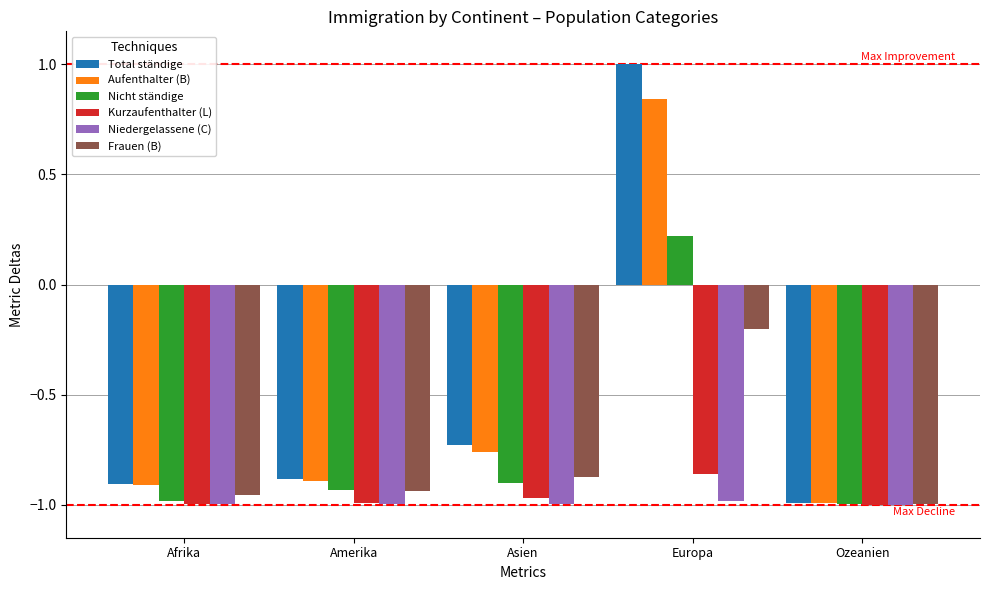

How many Total ständige values are between 0 and 1?

1